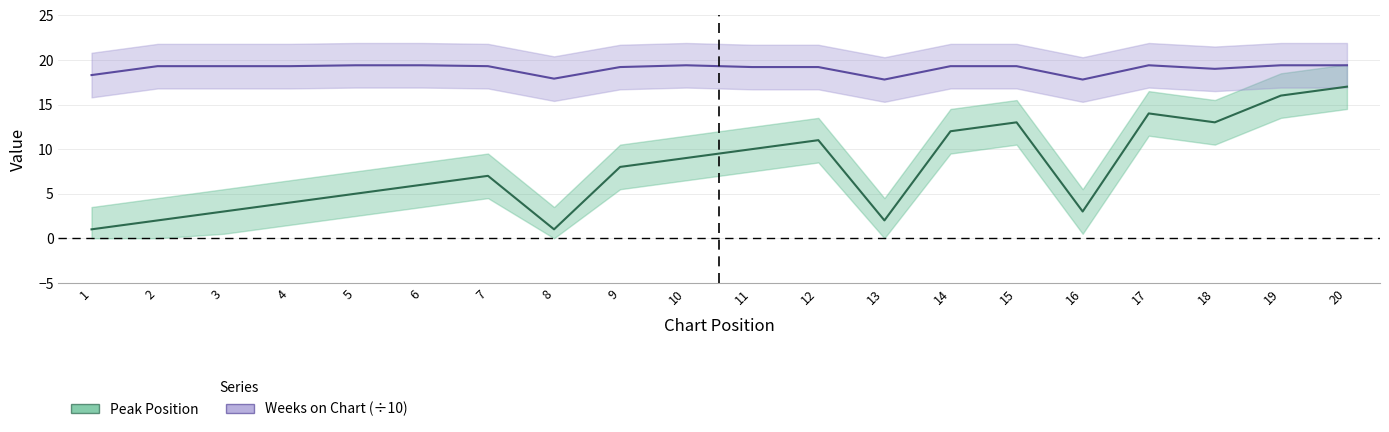

How many data points in Weeks on Chart (÷10) are above 19?

15